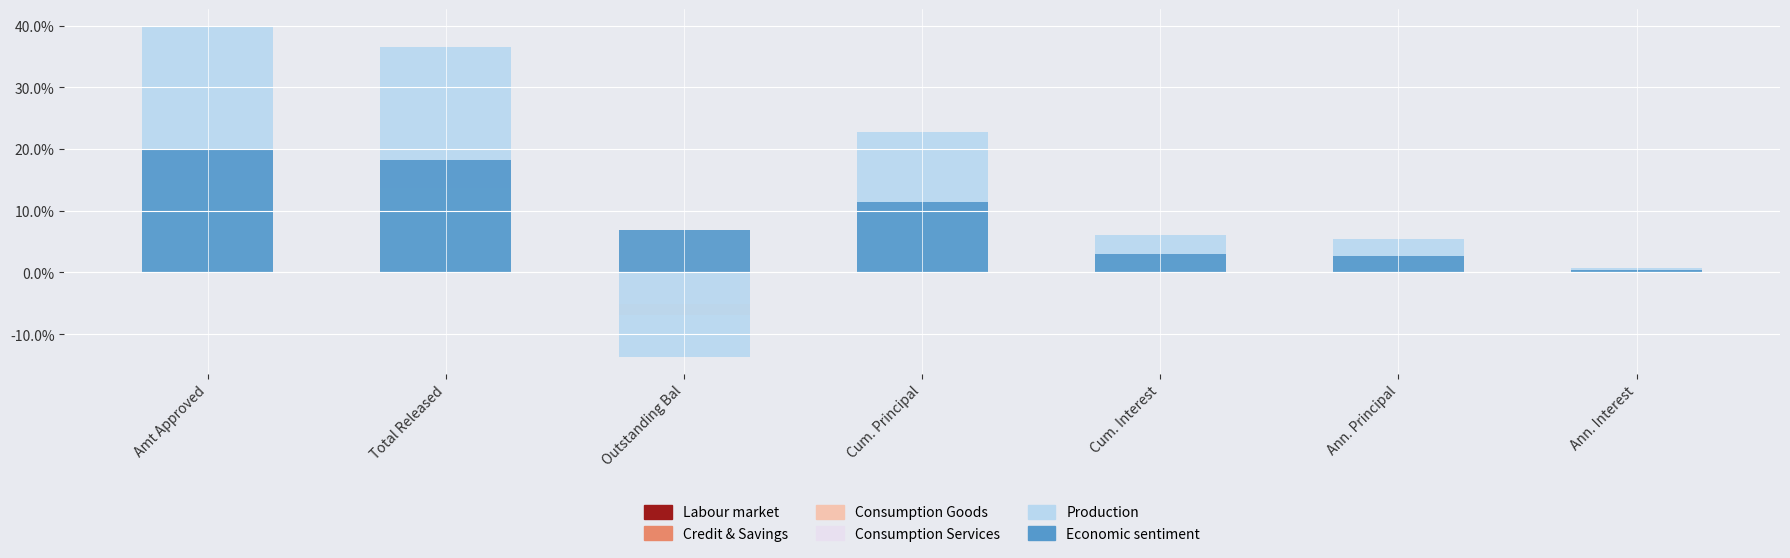

How many values in the Consumption Goods series exceed 3?

4